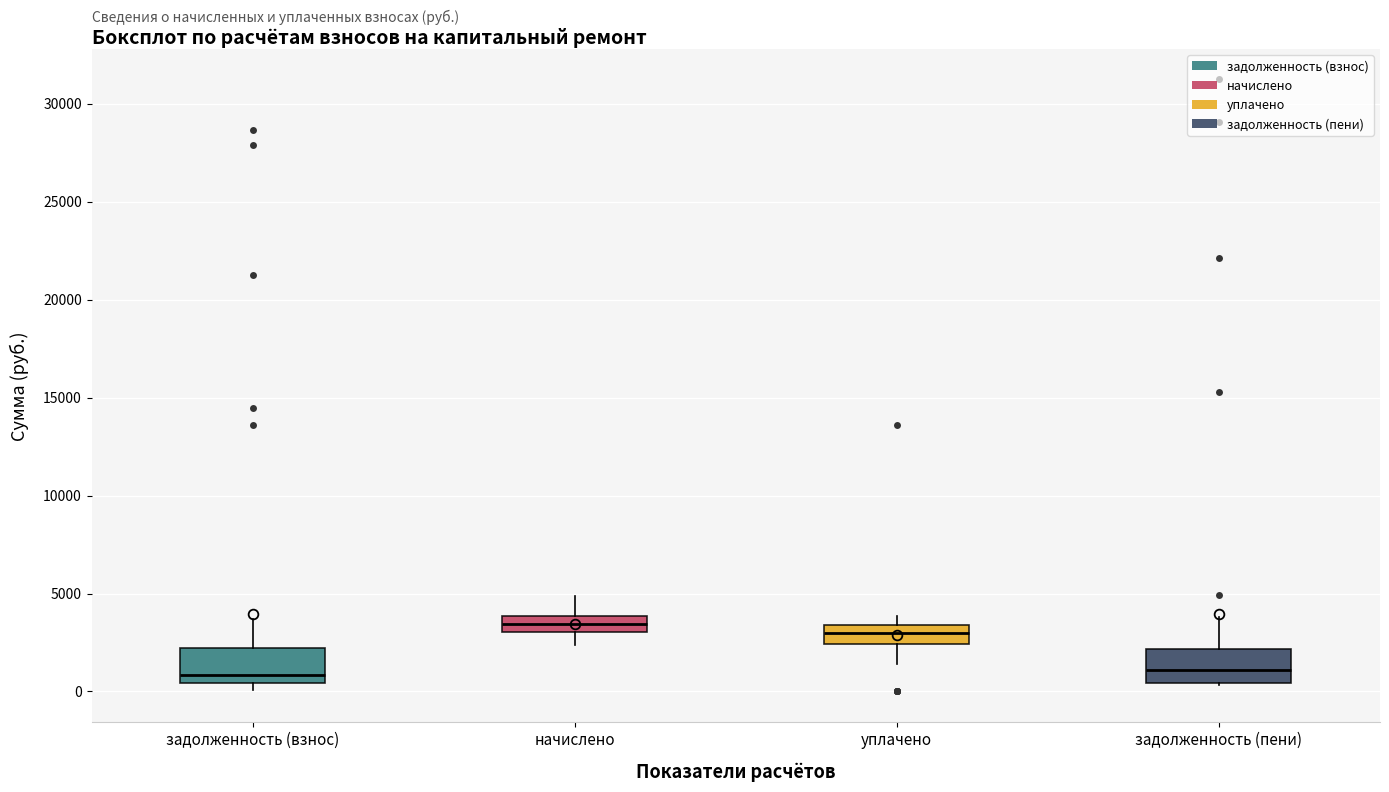

Where is the upper edge of the box for задолженность (пени) on the y-axis? The values are not printed on the chart, so give them approximately, as read against the axis.

2000